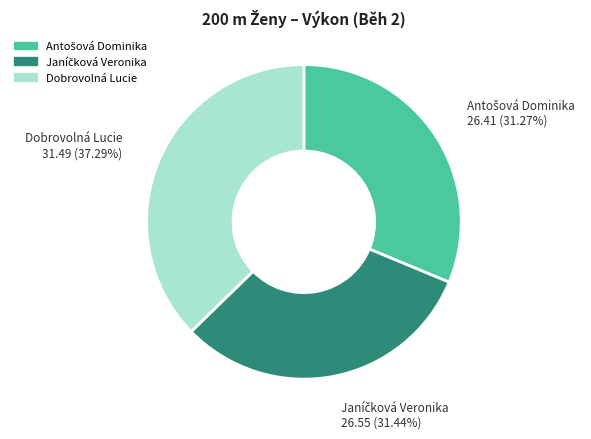

Which category has the biggest portion of the pie?

Dobrovolná Lucie